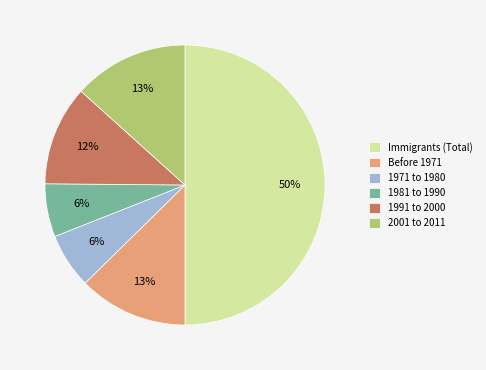

The Before 1971 slice represents 4% of the pie. True or false?

False